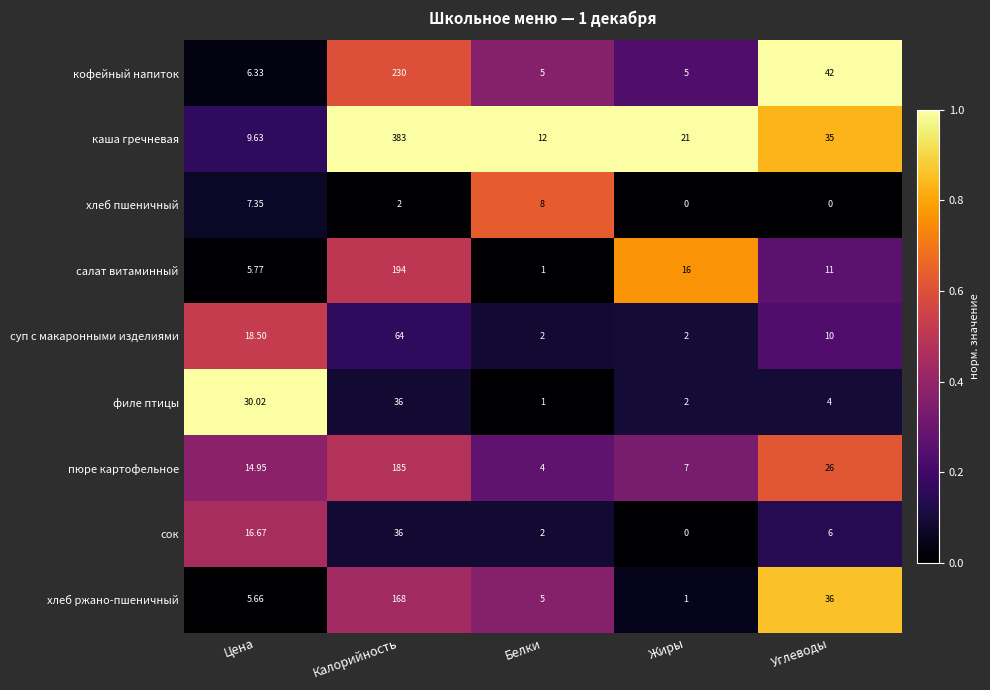

Which series has the largest range (max minus min)?

каша гречневая